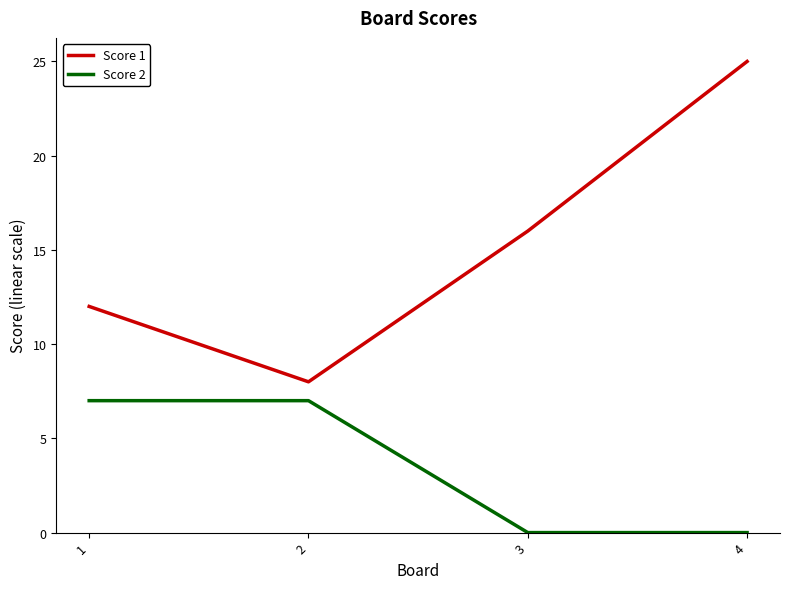

List the series in order of their overall mean, highest first.

Score 1, Score 2